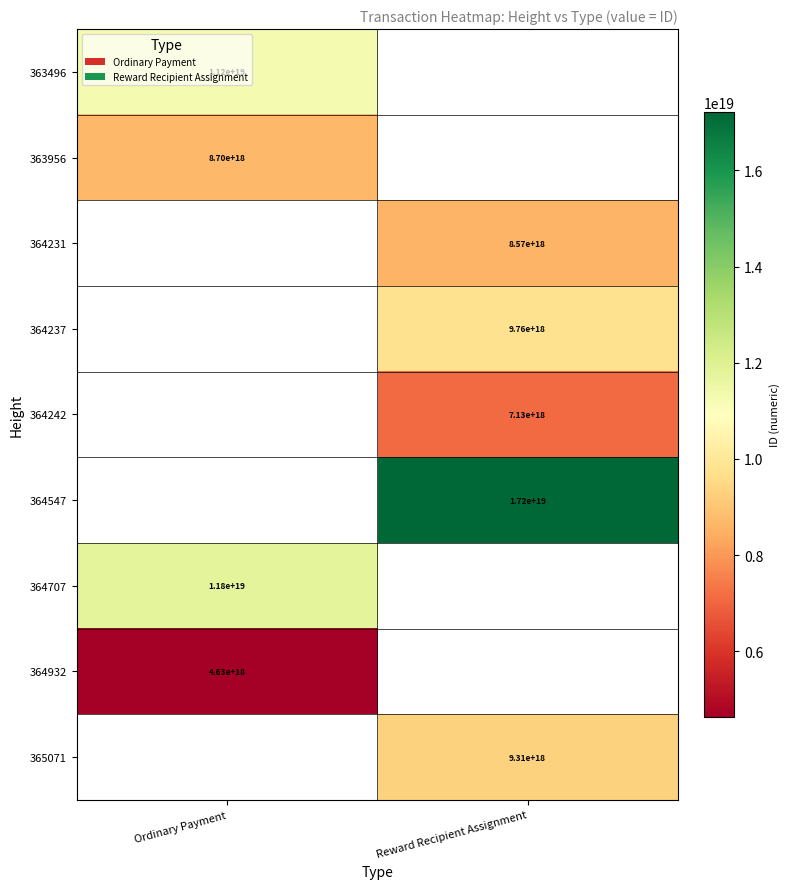

At how many categories does at least one series exceed 15850167569897955328?

1